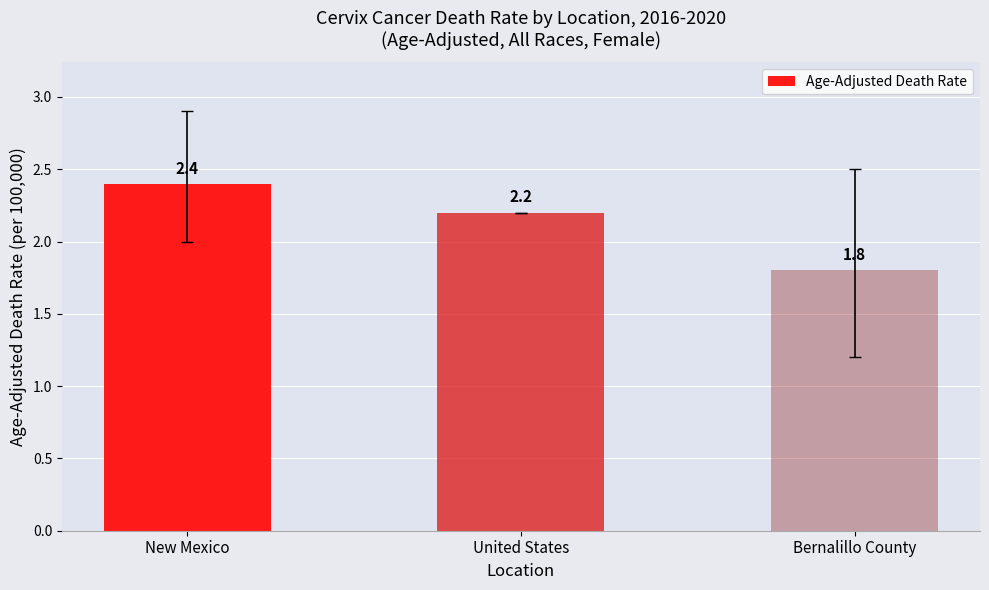

Does the chart contain any negative values?

No